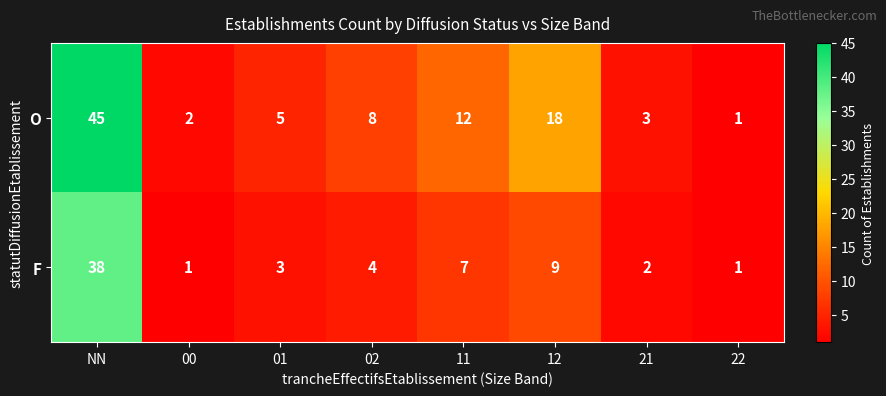

Read the O value at 01.

5